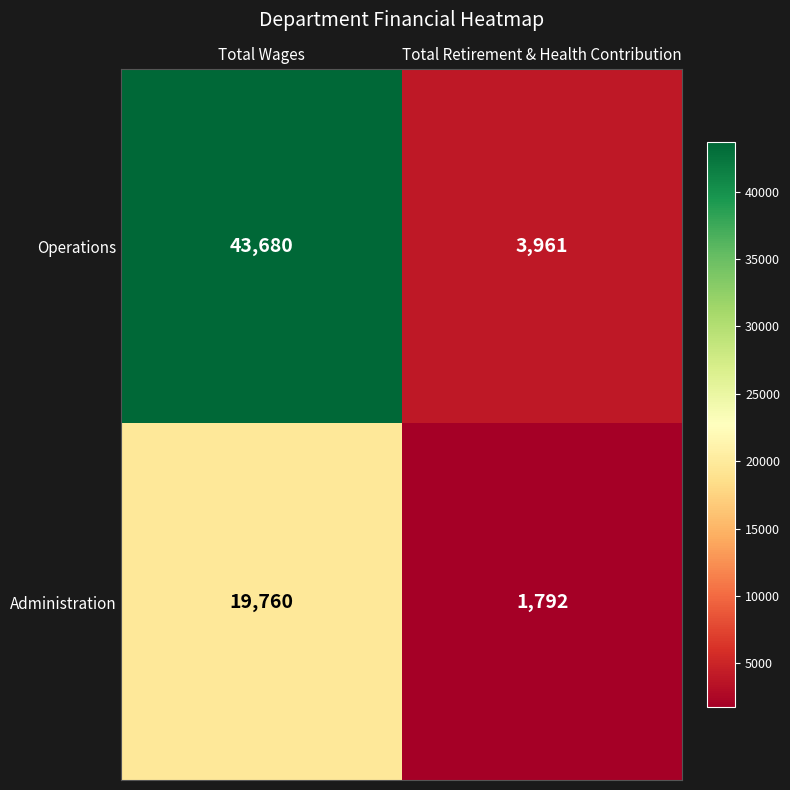

List the series in order of their overall mean, lowest first.

Administration, Operations